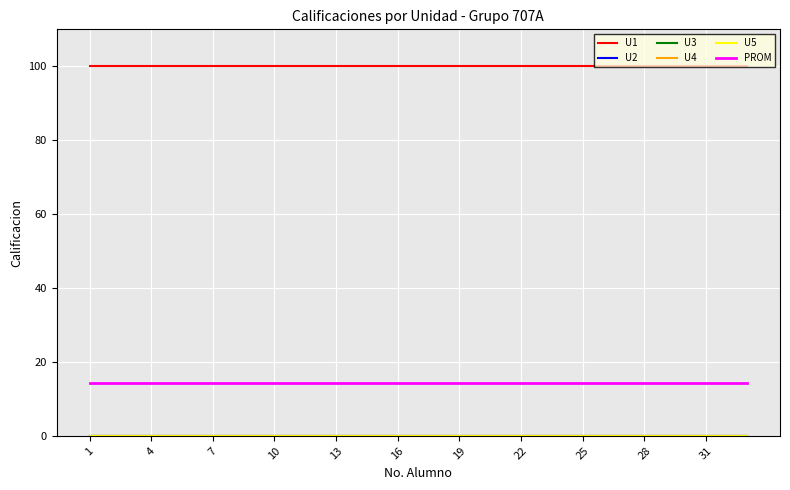

How many lines are shown in the chart?

6